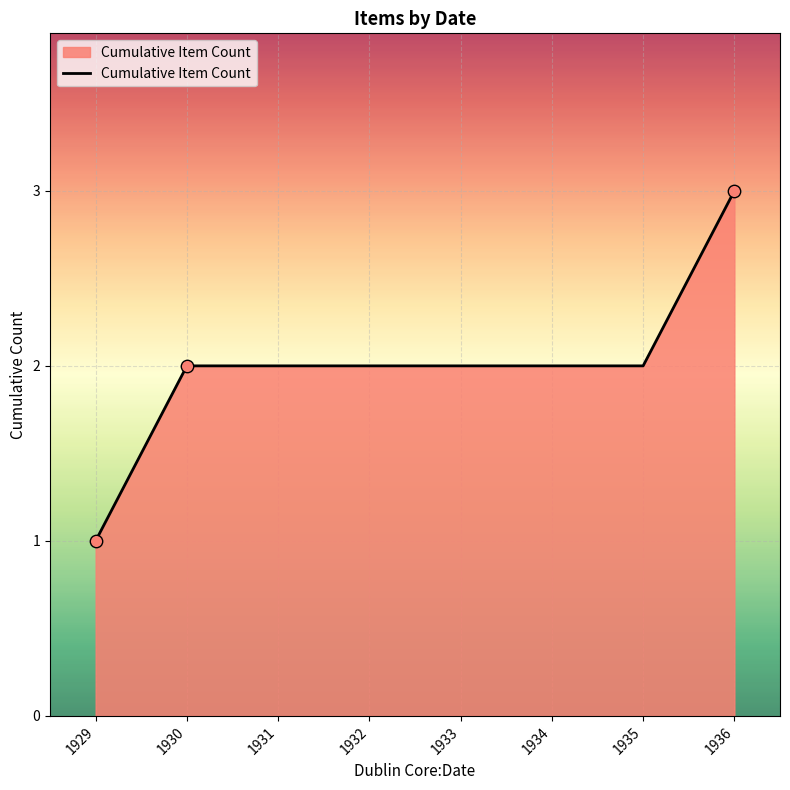

Between 1929 and 1935, which is larger?

1935